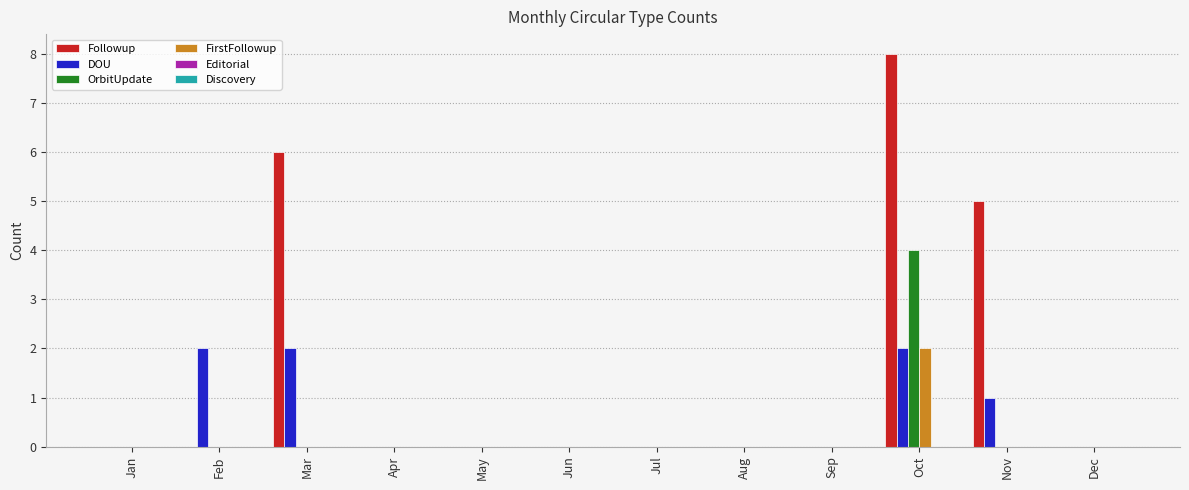

What is the sum of all DOU values?

7